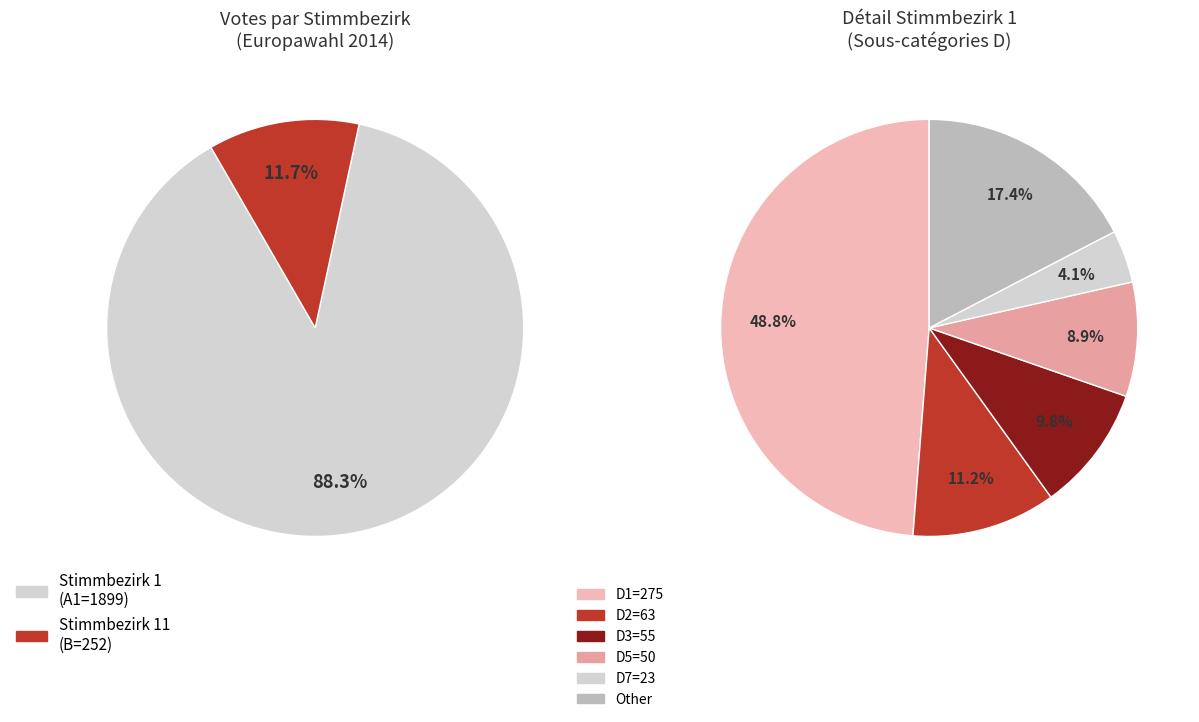

Which slice is the smallest?

Stimmbezirk 11